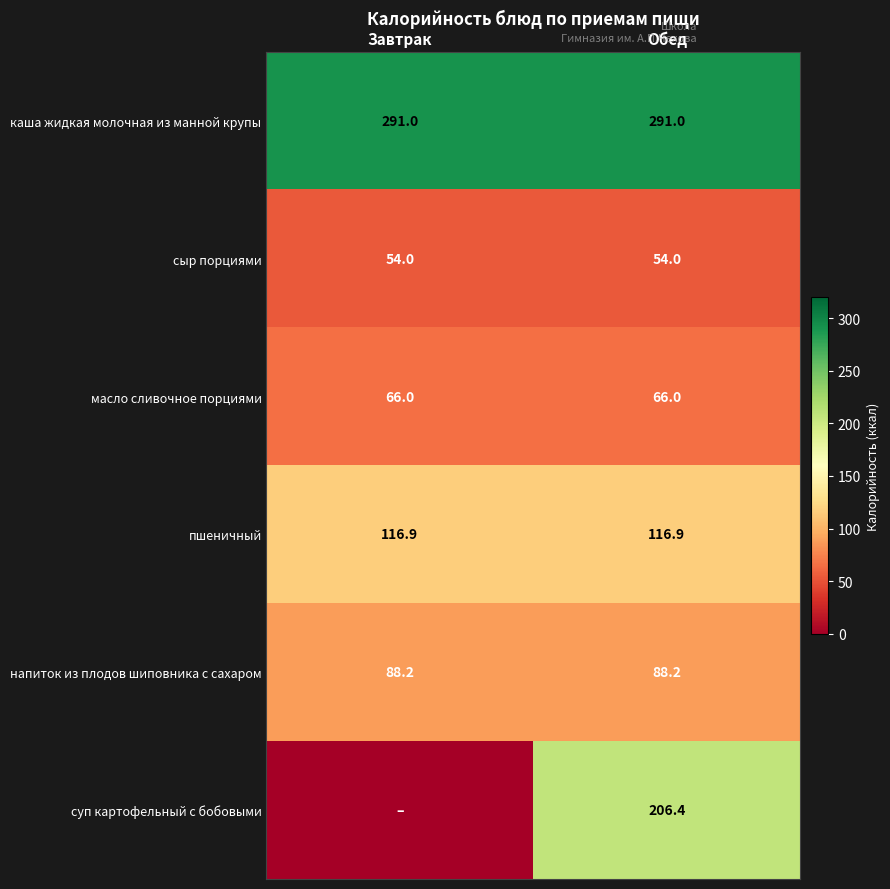

How many series are shown in this chart?

6